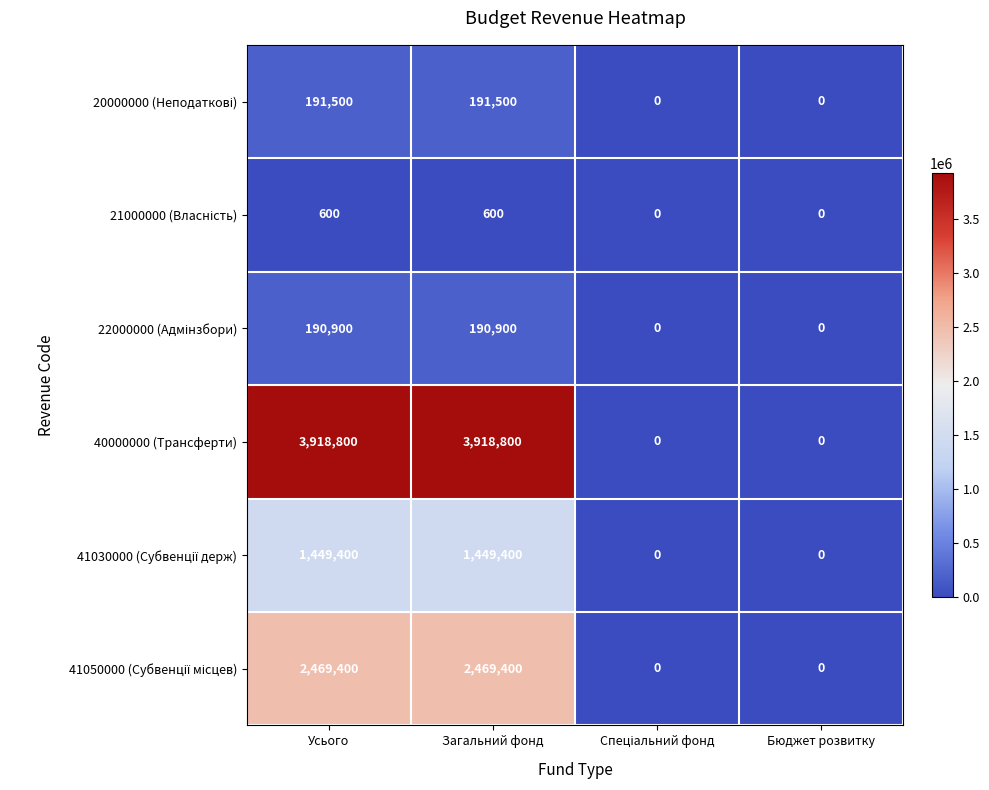

Count the number of data series in this chart.

6